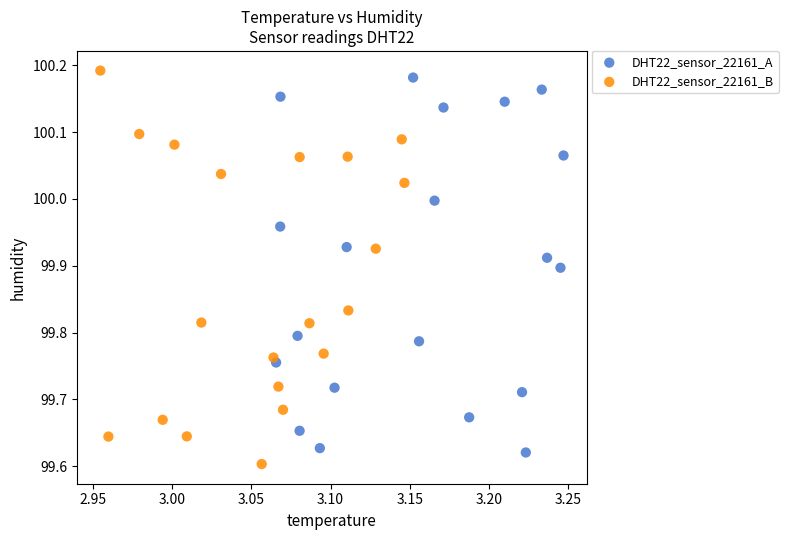

Which series contains the lowest Y value?

DHT22_sensor_22161_B